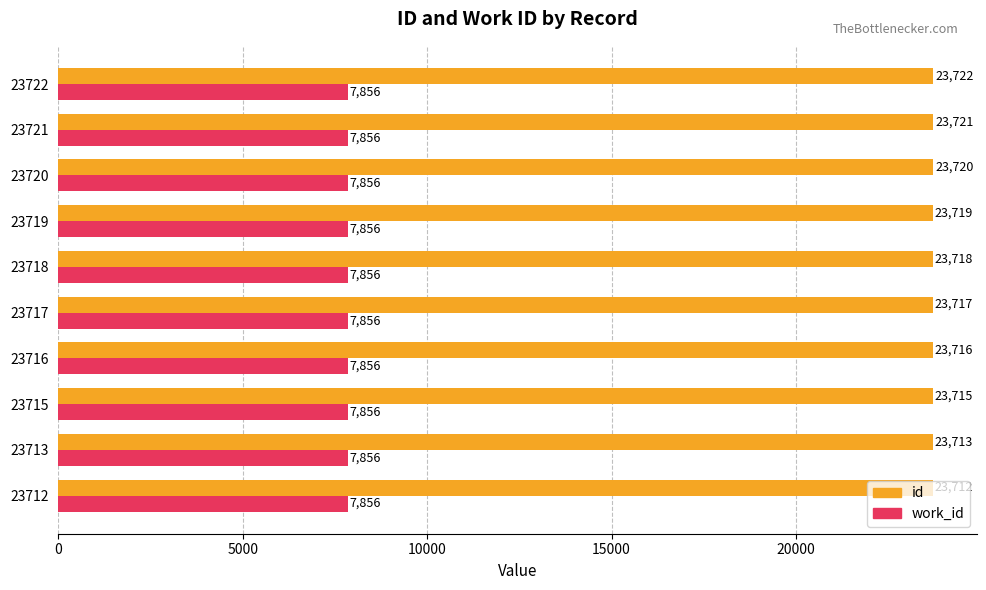

At which label is id closest to 23717?

23717